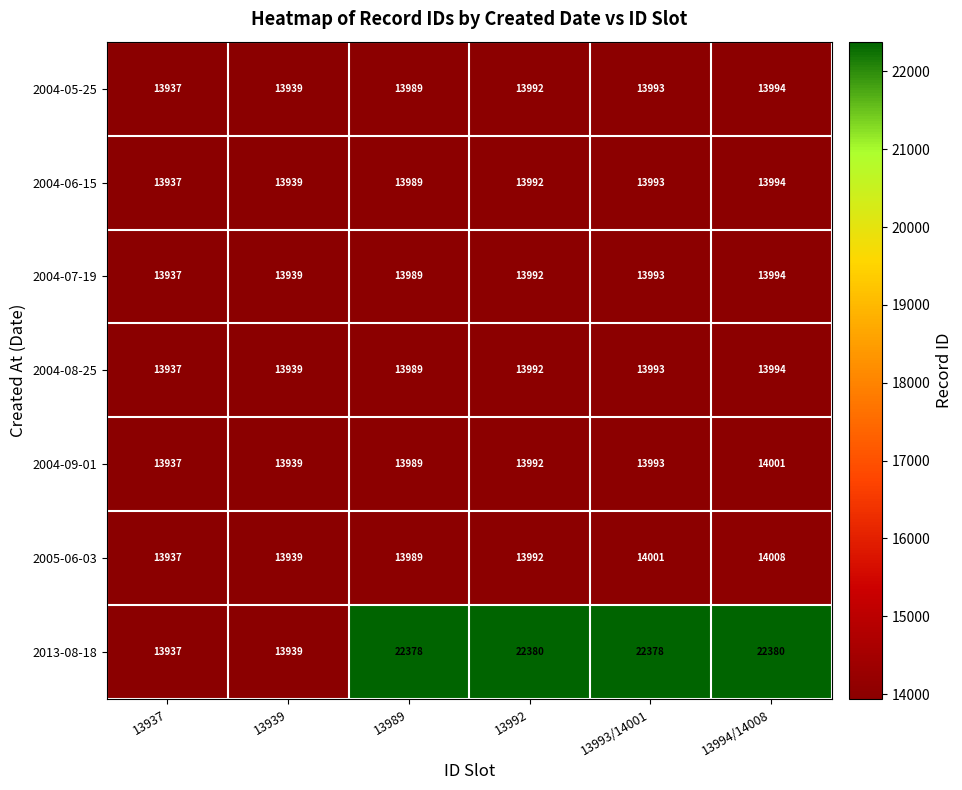

What is the average value of the 2004-05-25 series?

13974